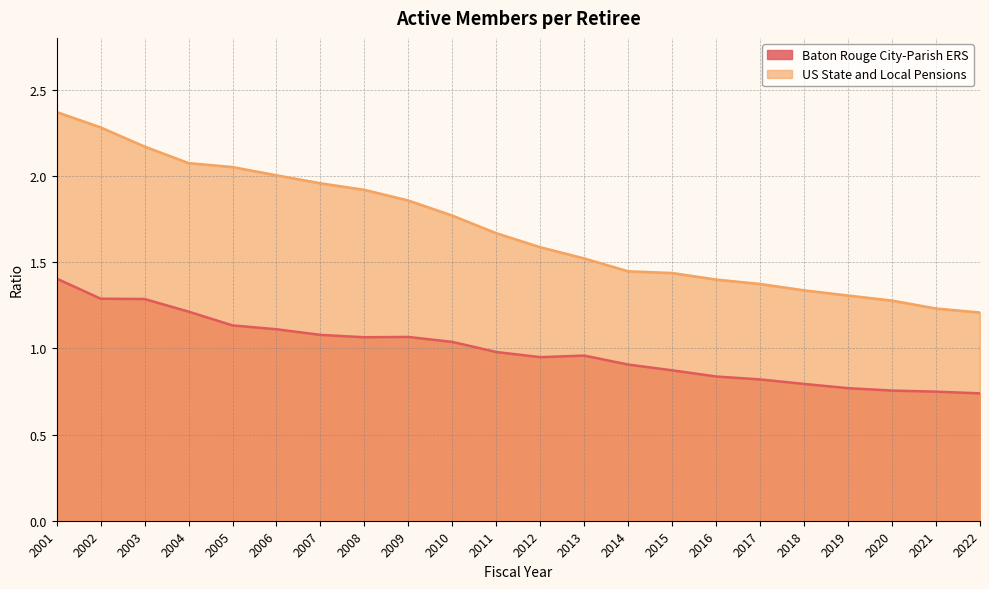

How many lines are shown in the chart?

2